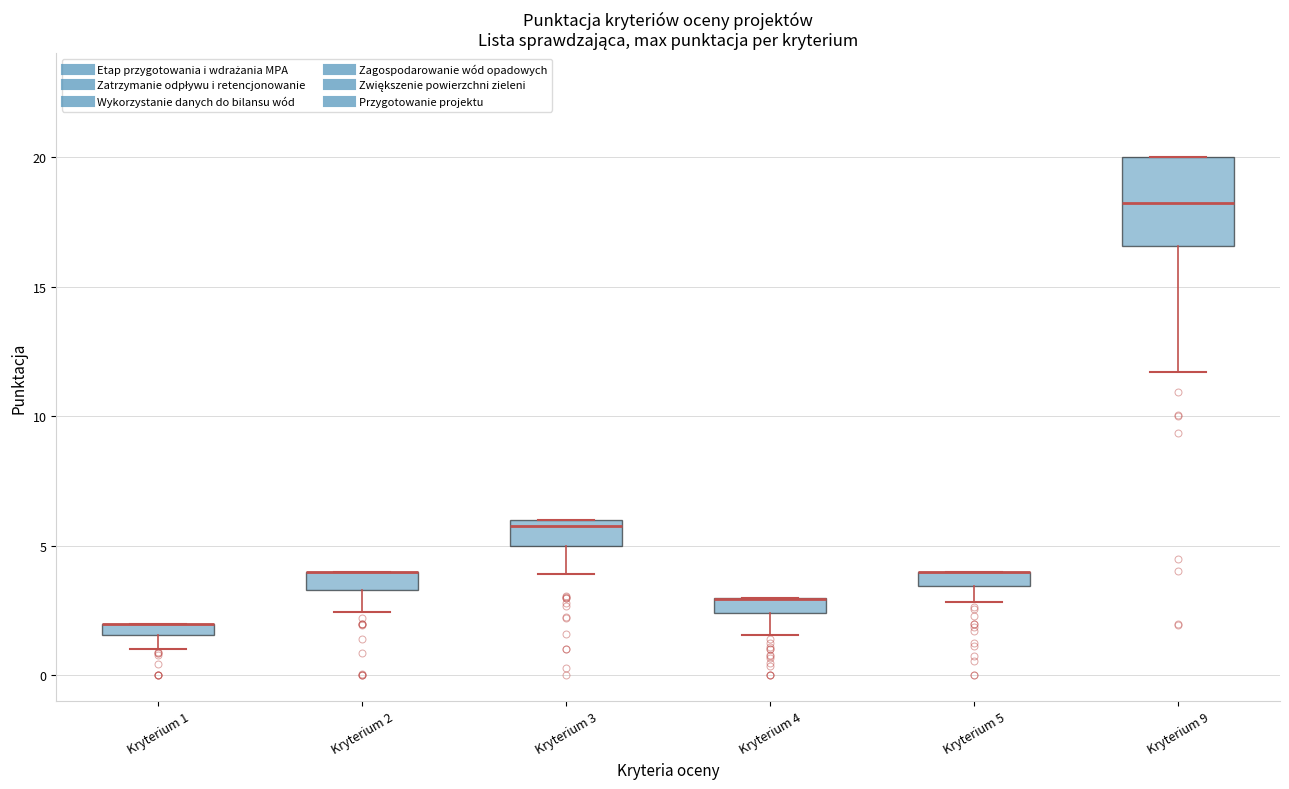

Which box is the tallest, from its lower edge to its upper edge?

Kryterium 9